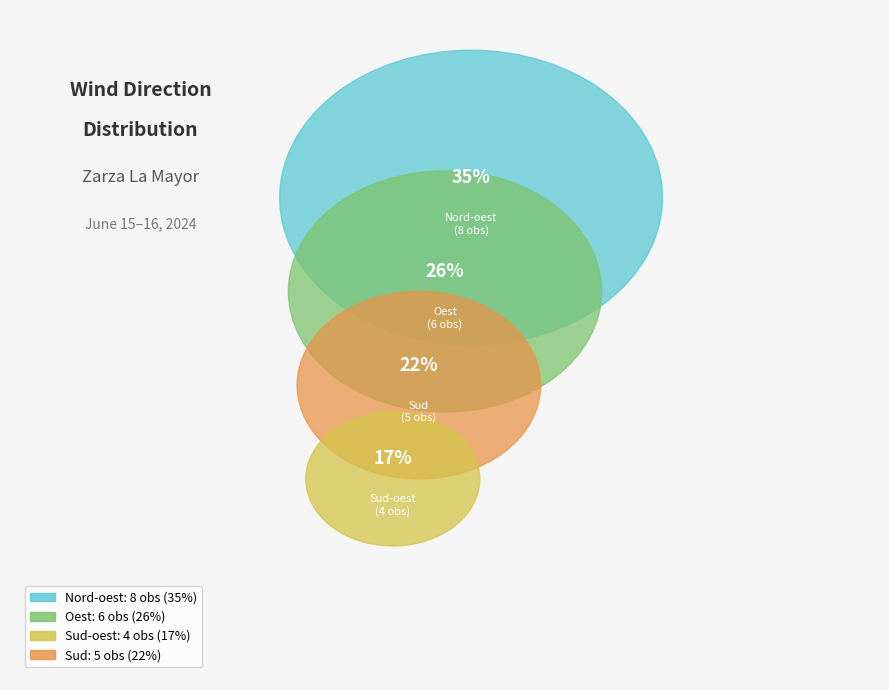

What is the change in value from Nord-oest to Oest?

-2